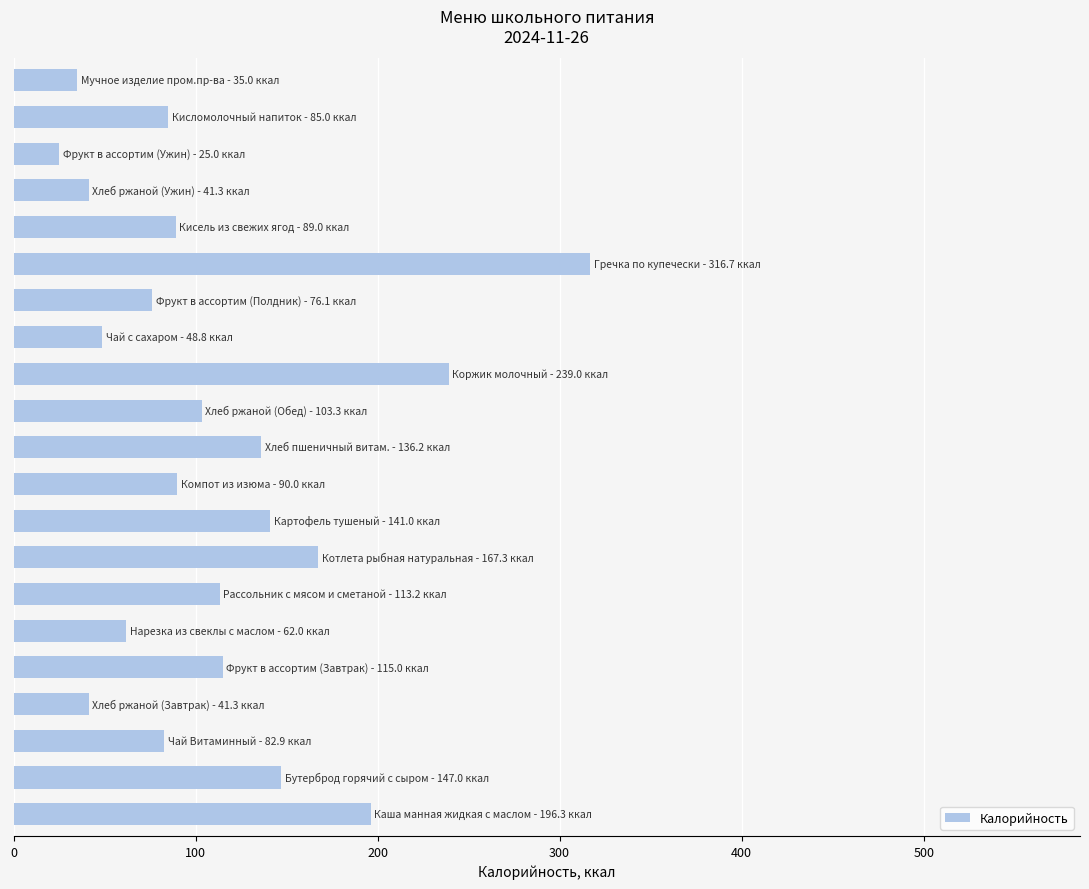

What is the greatest value displayed?

316.7